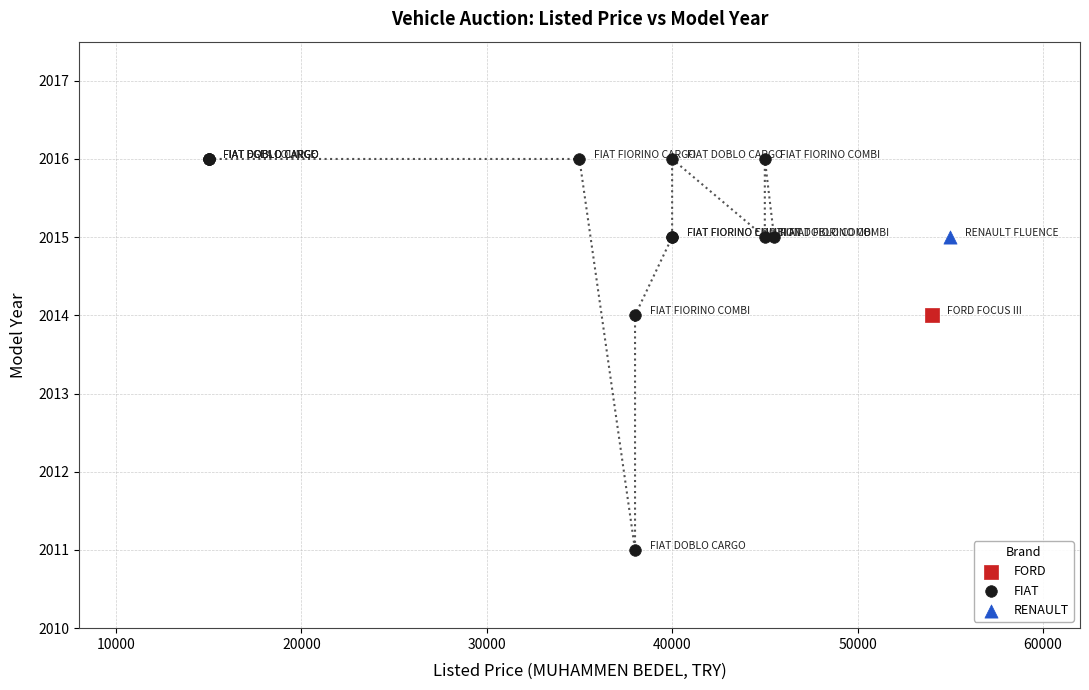

What are all the series names shown in the legend?

FORD, FIAT, RENAULT